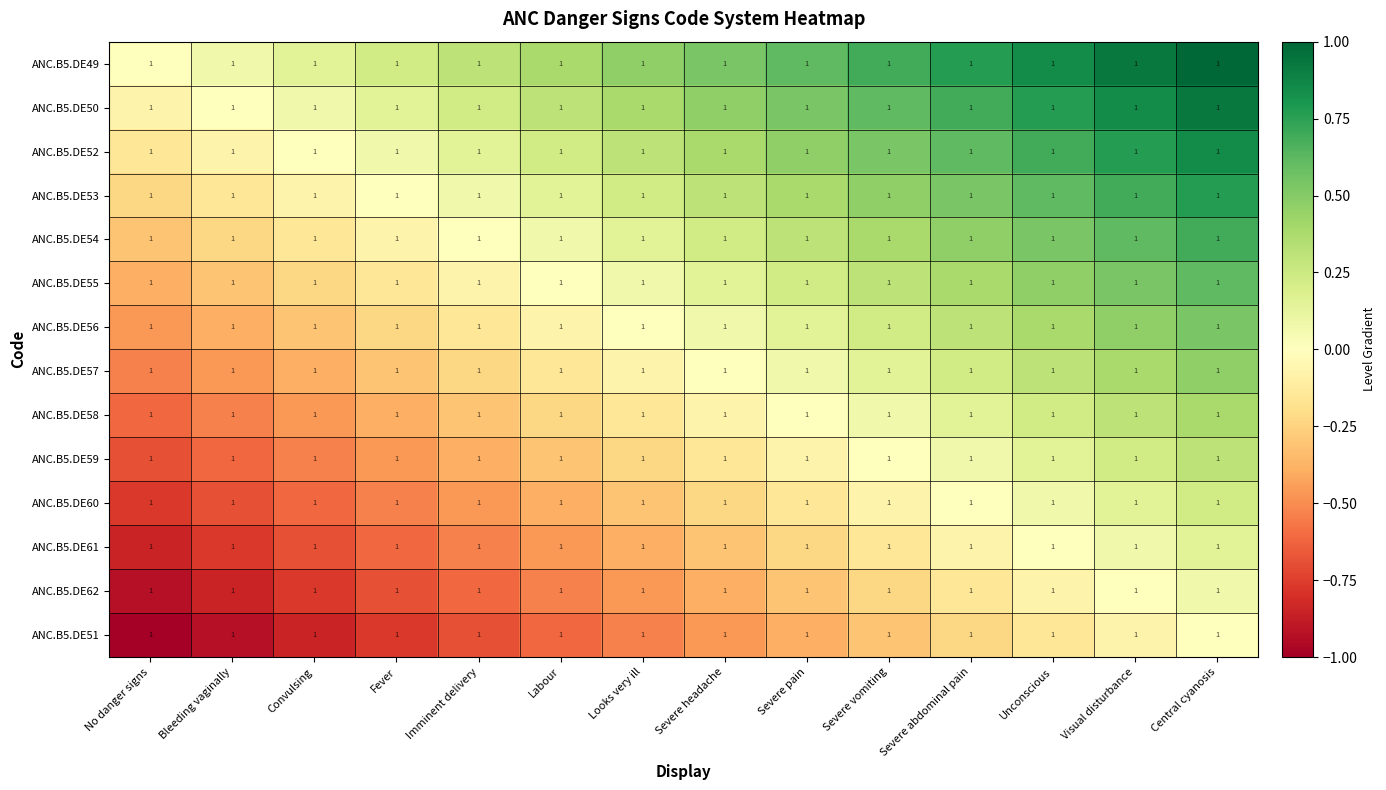

Reading left to right, extract all data points from this chart.

ANC.B5.DE49: No danger signs=1.0	Bleeding vaginally=1.0	Convulsing=1.0	Fever=1.0	Imminent delivery=1.0	Labour=1.0	Looks very ill=1.0	Severe headache=1.0	Severe pain=1.0	Severe vomiting=1.0	Severe abdominal pain=1.0	Unconscious=1.0	Visual disturbance=1.0	Central cyanosis=1.0
ANC.B5.DE50: No danger signs=1.0	Bleeding vaginally=1.0	Convulsing=1.0	Fever=1.0	Imminent delivery=1.0	Labour=1.0	Looks very ill=1.0	Severe headache=1.0	Severe pain=1.0	Severe vomiting=1.0	Severe abdominal pain=1.0	Unconscious=1.0	Visual disturbance=1.0	Central cyanosis=1.0
ANC.B5.DE52: No danger signs=1.0	Bleeding vaginally=1.0	Convulsing=1.0	Fever=1.0	Imminent delivery=1.0	Labour=1.0	Looks very ill=1.0	Severe headache=1.0	Severe pain=1.0	Severe vomiting=1.0	Severe abdominal pain=1.0	Unconscious=1.0	Visual disturbance=1.0	Central cyanosis=1.0
ANC.B5.DE53: No danger signs=1.0	Bleeding vaginally=1.0	Convulsing=1.0	Fever=1.0	Imminent delivery=1.0	Labour=1.0	Looks very ill=1.0	Severe headache=1.0	Severe pain=1.0	Severe vomiting=1.0	Severe abdominal pain=1.0	Unconscious=1.0	Visual disturbance=1.0	Central cyanosis=1.0
ANC.B5.DE54: No danger signs=1.0	Bleeding vaginally=1.0	Convulsing=1.0	Fever=1.0	Imminent delivery=1.0	Labour=1.0	Looks very ill=1.0	Severe headache=1.0	Severe pain=1.0	Severe vomiting=1.0	Severe abdominal pain=1.0	Unconscious=1.0	Visual disturbance=1.0	Central cyanosis=1.0
ANC.B5.DE55: No danger signs=1.0	Bleeding vaginally=1.0	Convulsing=1.0	Fever=1.0	Imminent delivery=1.0	Labour=1.0	Looks very ill=1.0	Severe headache=1.0	Severe pain=1.0	Severe vomiting=1.0	Severe abdominal pain=1.0	Unconscious=1.0	Visual disturbance=1.0	Central cyanosis=1.0
ANC.B5.DE56: No danger signs=1.0	Bleeding vaginally=1.0	Convulsing=1.0	Fever=1.0	Imminent delivery=1.0	Labour=1.0	Looks very ill=1.0	Severe headache=1.0	Severe pain=1.0	Severe vomiting=1.0	Severe abdominal pain=1.0	Unconscious=1.0	Visual disturbance=1.0	Central cyanosis=1.0
ANC.B5.DE57: No danger signs=1.0	Bleeding vaginally=1.0	Convulsing=1.0	Fever=1.0	Imminent delivery=1.0	Labour=1.0	Looks very ill=1.0	Severe headache=1.0	Severe pain=1.0	Severe vomiting=1.0	Severe abdominal pain=1.0	Unconscious=1.0	Visual disturbance=1.0	Central cyanosis=1.0
ANC.B5.DE58: No danger signs=1.0	Bleeding vaginally=1.0	Convulsing=1.0	Fever=1.0	Imminent delivery=1.0	Labour=1.0	Looks very ill=1.0	Severe headache=1.0	Severe pain=1.0	Severe vomiting=1.0	Severe abdominal pain=1.0	Unconscious=1.0	Visual disturbance=1.0	Central cyanosis=1.0
ANC.B5.DE59: No danger signs=1.0	Bleeding vaginally=1.0	Convulsing=1.0	Fever=1.0	Imminent delivery=1.0	Labour=1.0	Looks very ill=1.0	Severe headache=1.0	Severe pain=1.0	Severe vomiting=1.0	Severe abdominal pain=1.0	Unconscious=1.0	Visual disturbance=1.0	Central cyanosis=1.0
ANC.B5.DE60: No danger signs=1.0	Bleeding vaginally=1.0	Convulsing=1.0	Fever=1.0	Imminent delivery=1.0	Labour=1.0	Looks very ill=1.0	Severe headache=1.0	Severe pain=1.0	Severe vomiting=1.0	Severe abdominal pain=1.0	Unconscious=1.0	Visual disturbance=1.0	Central cyanosis=1.0
ANC.B5.DE61: No danger signs=1.0	Bleeding vaginally=1.0	Convulsing=1.0	Fever=1.0	Imminent delivery=1.0	Labour=1.0	Looks very ill=1.0	Severe headache=1.0	Severe pain=1.0	Severe vomiting=1.0	Severe abdominal pain=1.0	Unconscious=1.0	Visual disturbance=1.0	Central cyanosis=1.0
ANC.B5.DE62: No danger signs=1.0	Bleeding vaginally=1.0	Convulsing=1.0	Fever=1.0	Imminent delivery=1.0	Labour=1.0	Looks very ill=1.0	Severe headache=1.0	Severe pain=1.0	Severe vomiting=1.0	Severe abdominal pain=1.0	Unconscious=1.0	Visual disturbance=1.0	Central cyanosis=1.0
ANC.B5.DE51: No danger signs=1.0	Bleeding vaginally=1.0	Convulsing=1.0	Fever=1.0	Imminent delivery=1.0	Labour=1.0	Looks very ill=1.0	Severe headache=1.0	Severe pain=1.0	Severe vomiting=1.0	Severe abdominal pain=1.0	Unconscious=1.0	Visual disturbance=1.0	Central cyanosis=1.0